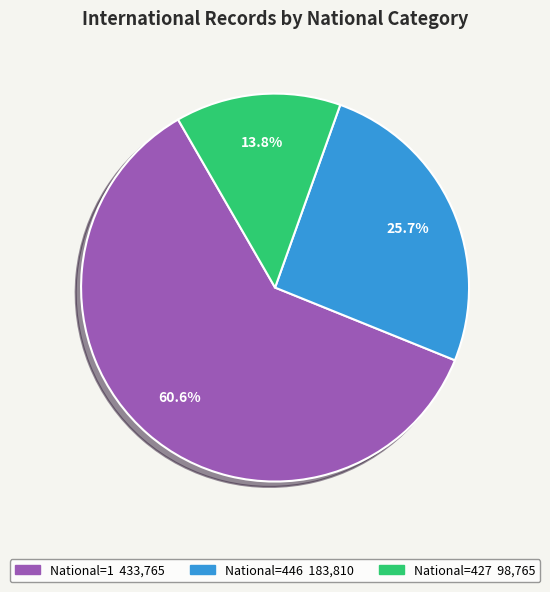

Does any single category account for the majority?

Yes